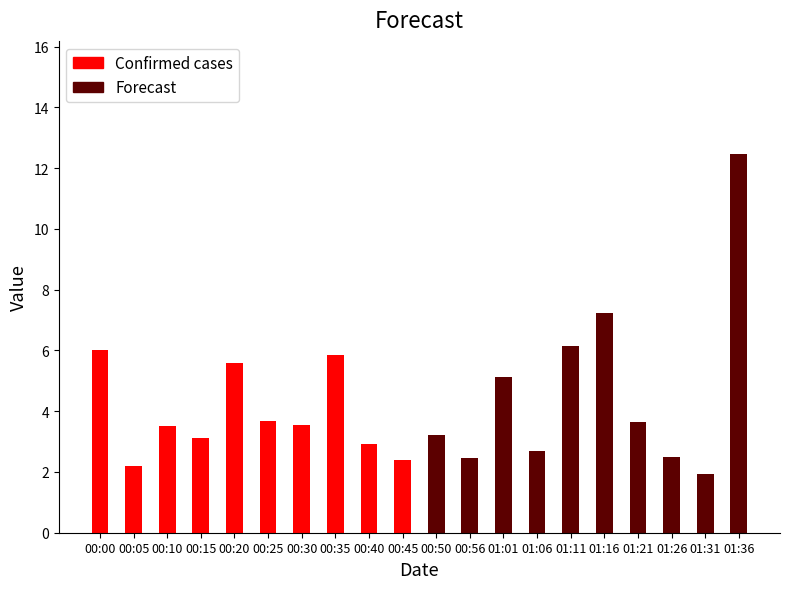

Rank the categories by Confirmed cases value from highest to lowest.

00:00, 00:35, 00:20, 00:25, 00:30, 00:10, 00:15, 00:40, 00:45, 00:05